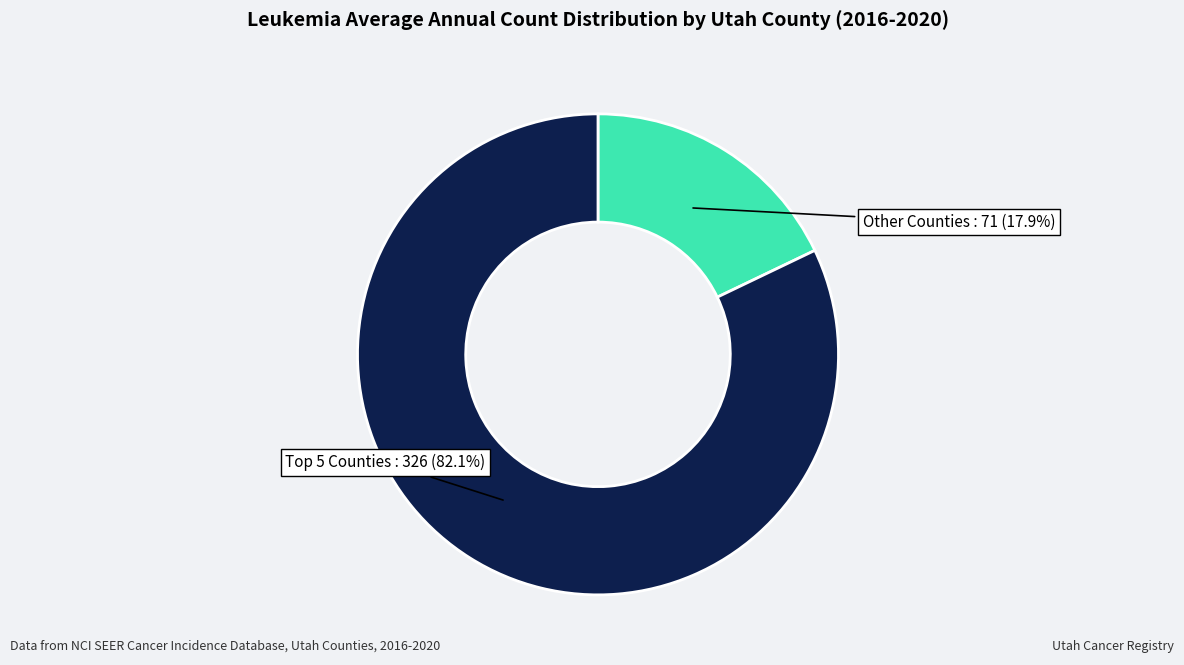

Does any single category account for the majority?

Yes